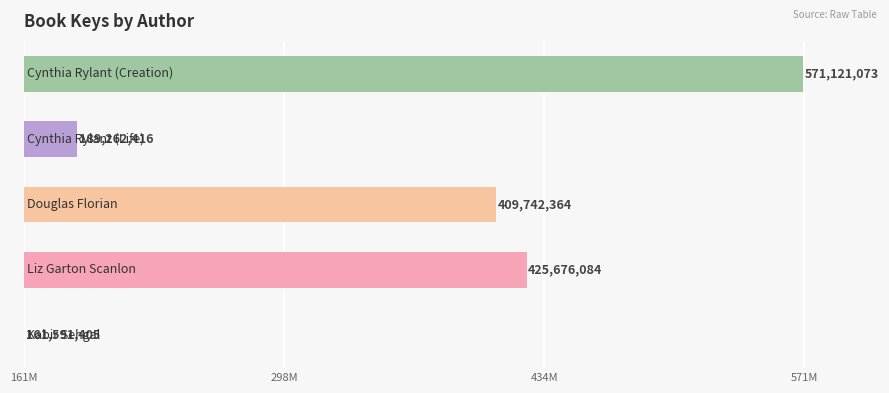

What is the minimum value shown in the chart?

161591405